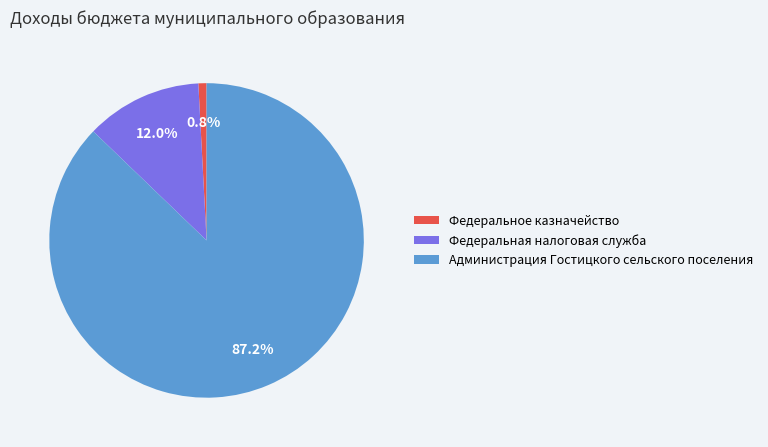

Count the number of slices in the pie.

3